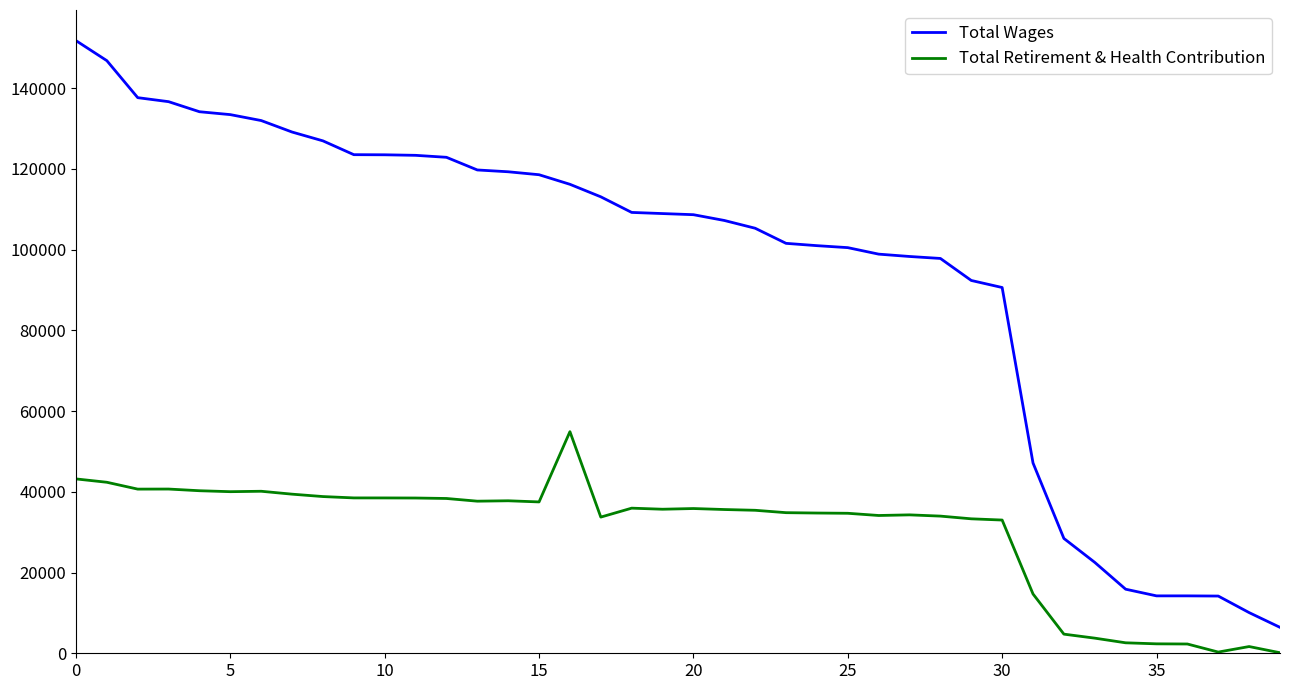

How many lines are shown in the chart?

2